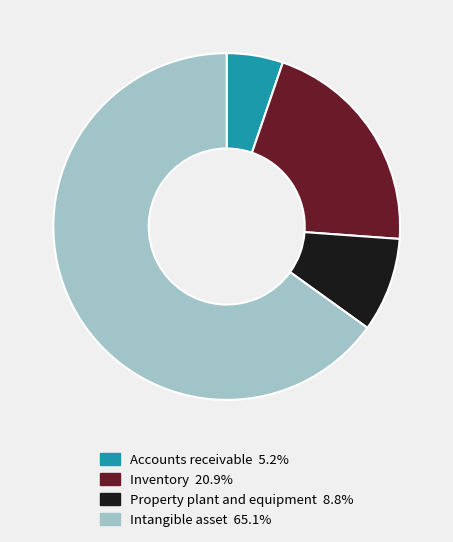

Is the sum of Property plant and equipment and Inventory greater than half?

No